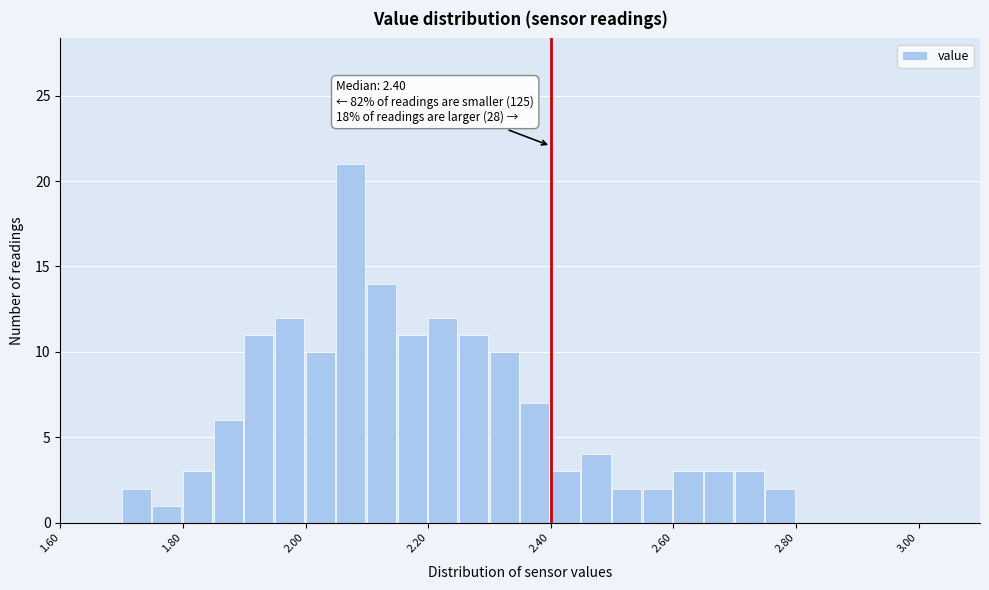

Read against the x-axis, roughly where is the centre of the tallest bar?

2.08